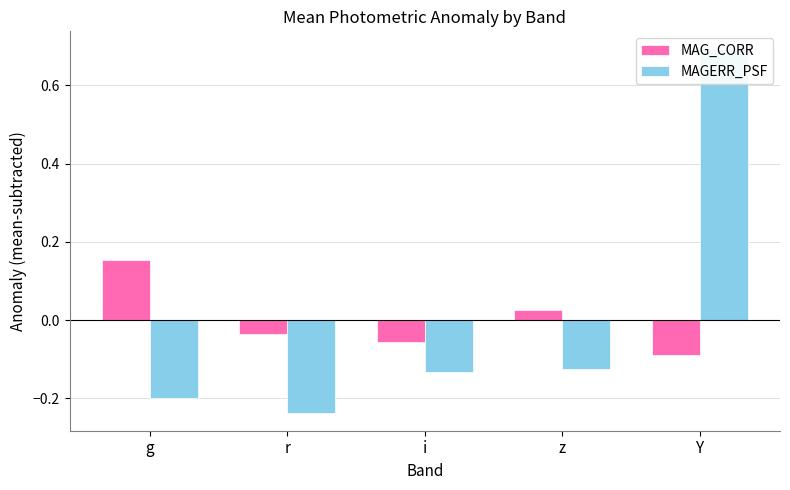

What is the sum of the MAG_CORR values at Y and g?

0.1